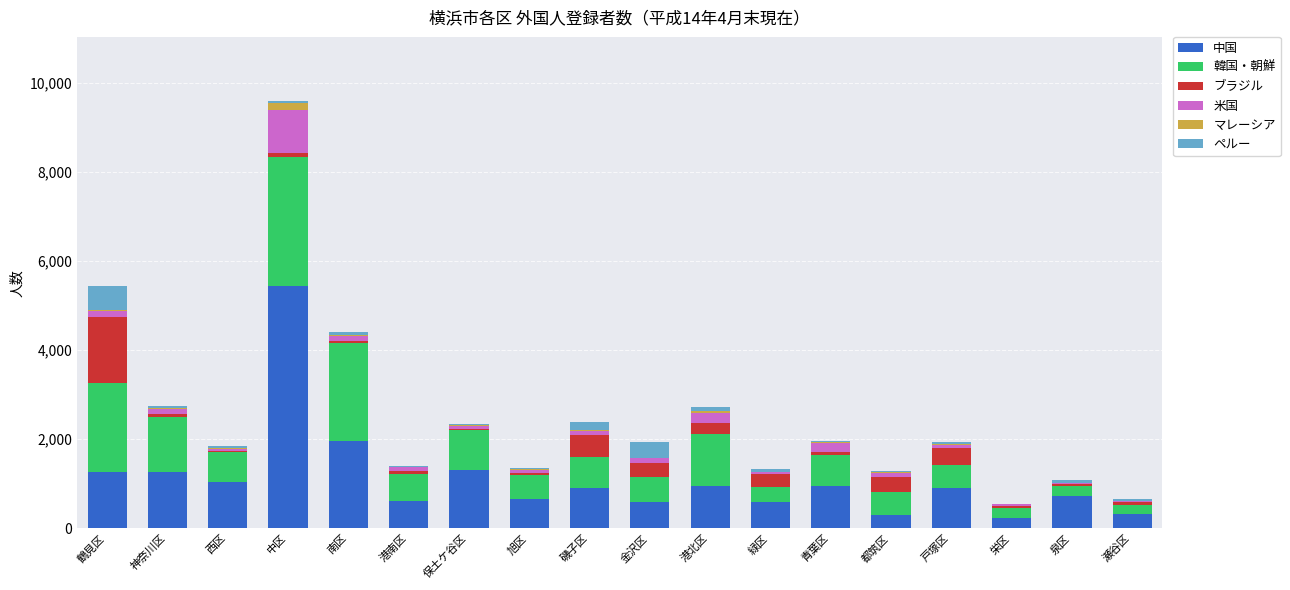

At which label does 中国 reach its peak?

中区